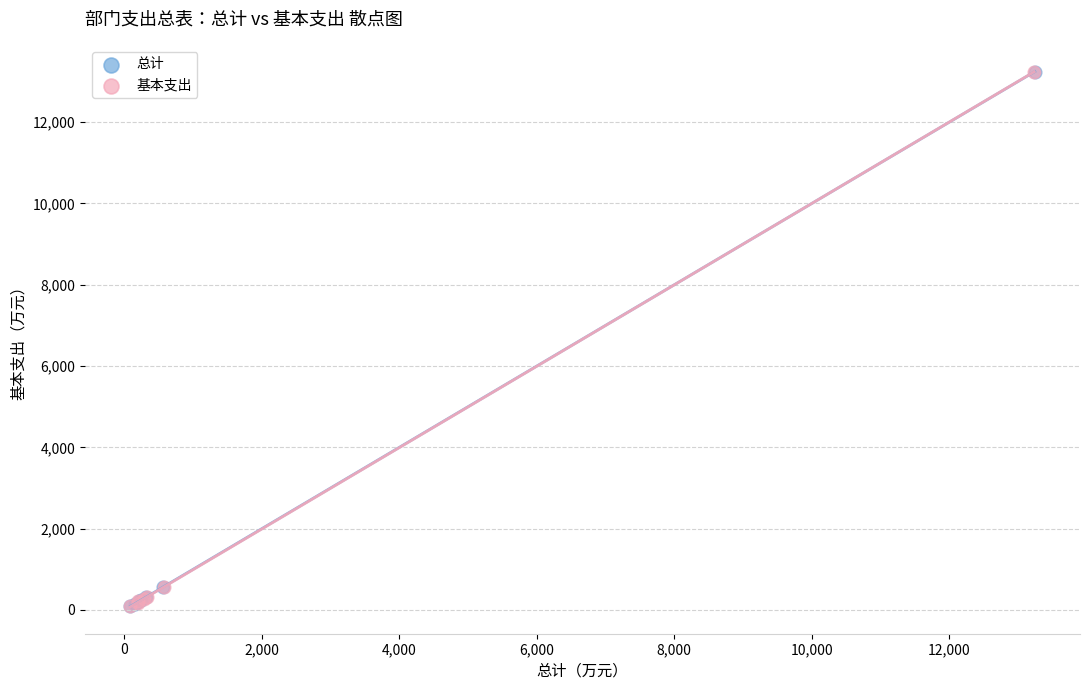

Which series has the largest Y range (max minus min)?

总计